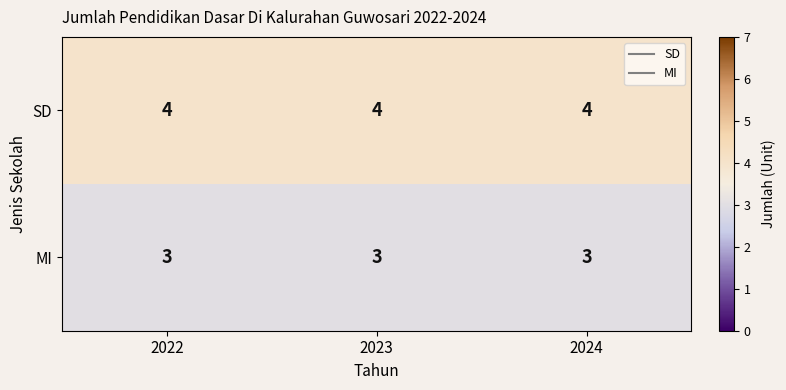

Rank the series at 2023 from lowest to highest value.

MI, SD